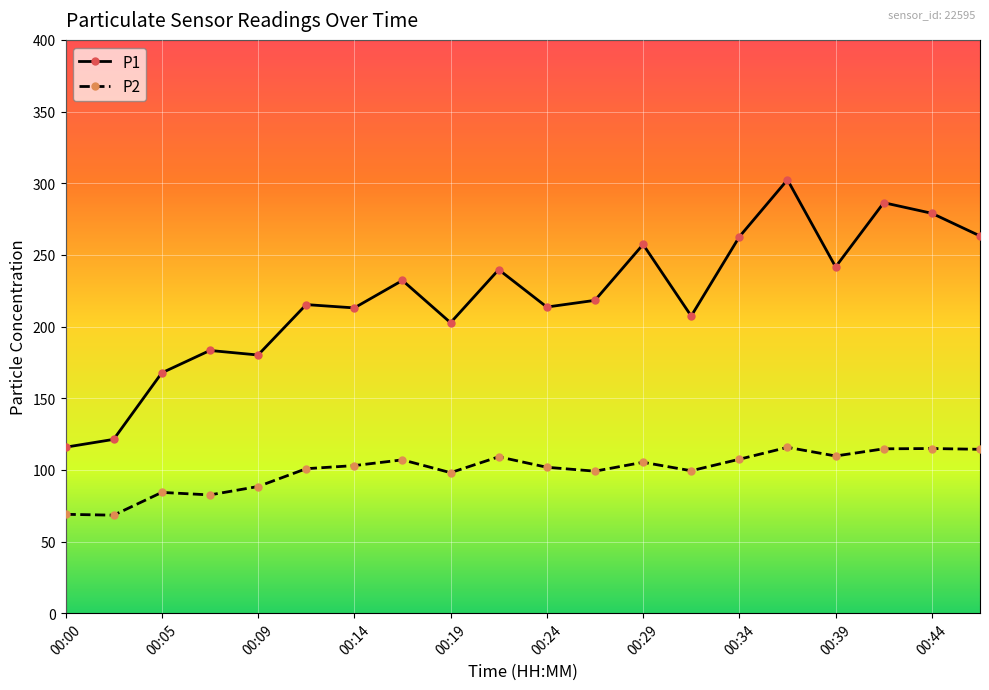

Rank the series by their average value, from highest to lowest.

P1, P2